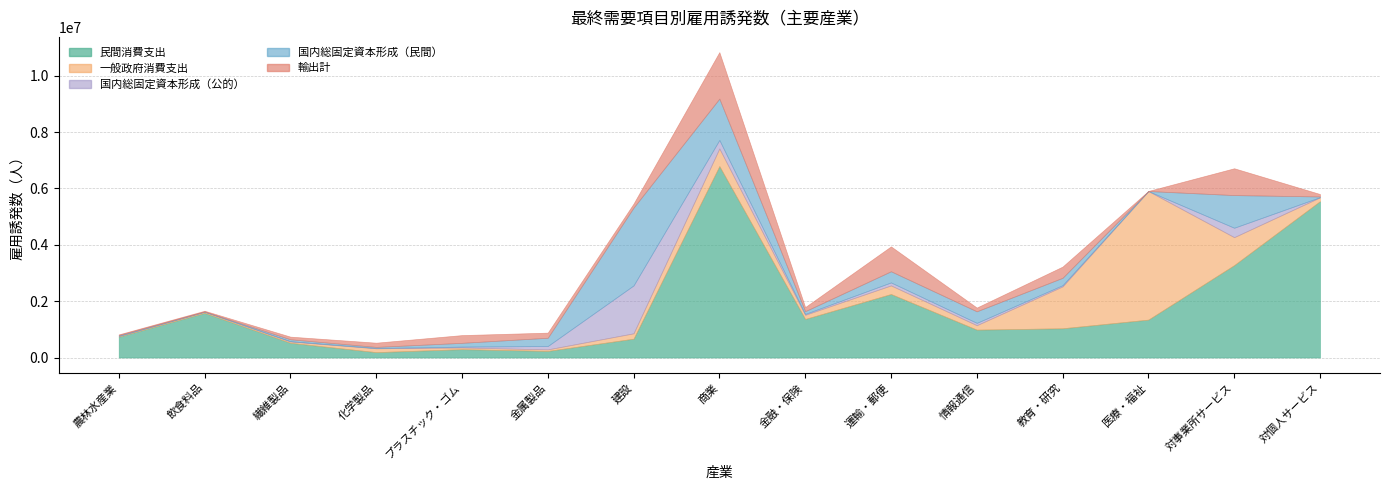

How many values in the 国内総固定資本形成（公的） series exceed 30746?

8